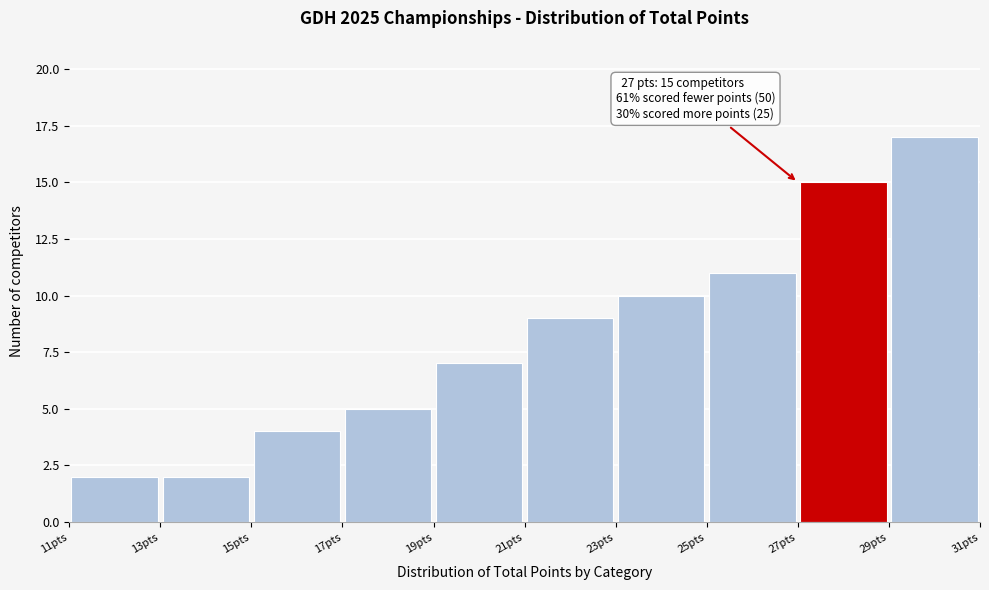

Over which range of the x-axis is the bar tallest?

29 to 31